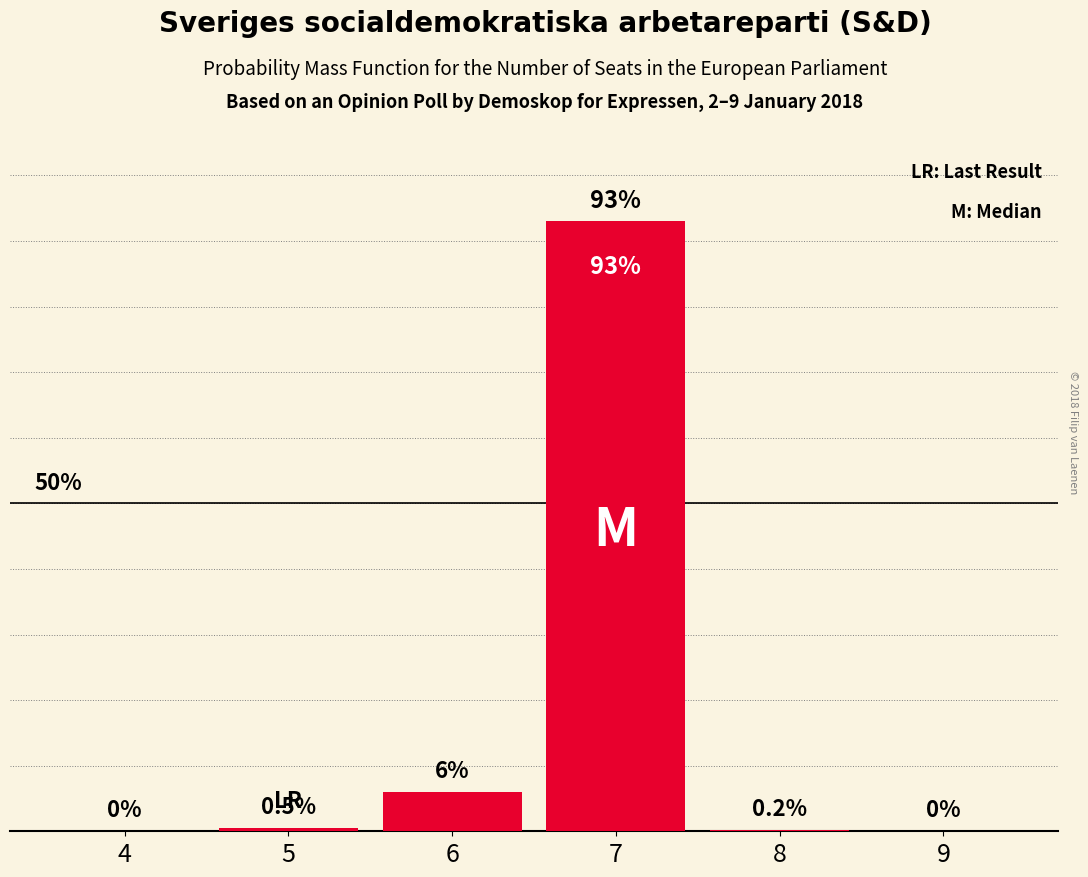

Are the bars horizontal?

No